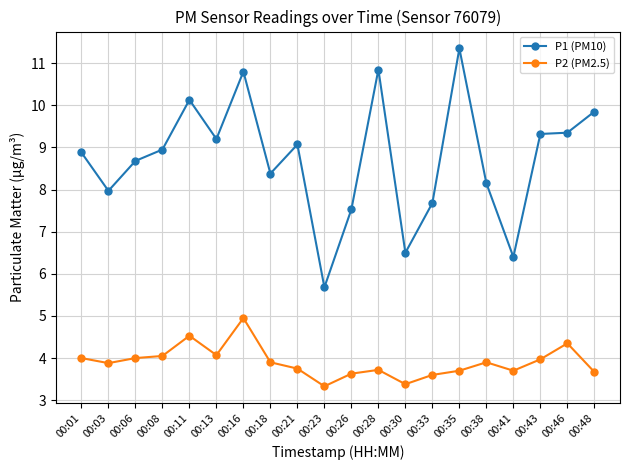

What is the difference between the highest and lowest values at 00:06?

4.7